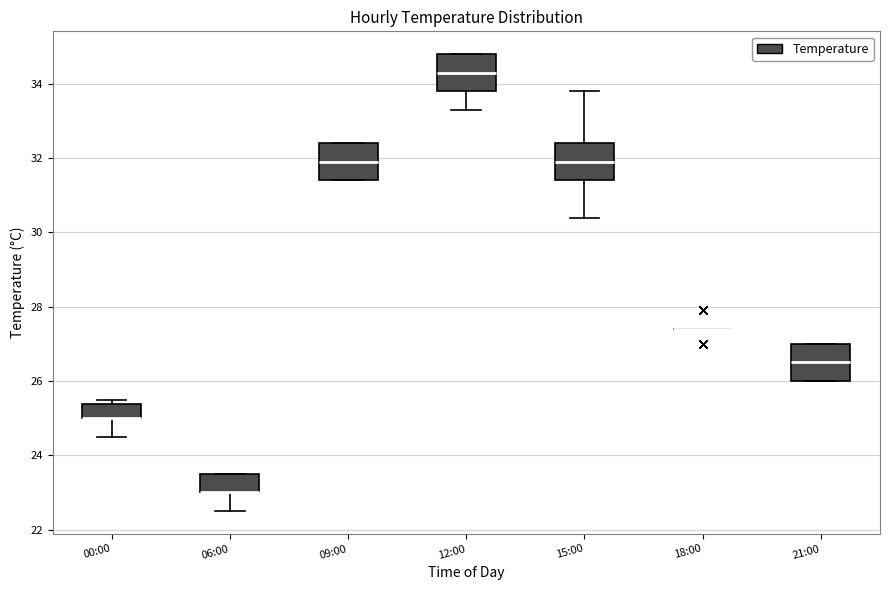

Reading left to right, read every box against the y-axis: the position of its median line, the range the box covers, and the ends of its whiskers. The values are not printed on the chart, so give them approximately, as read against the axis.

00:00: median 25.0 (drawn on the box's lower edge), box 25.0 to 25.4, whiskers 24.6 to 25.6
06:00: median 23.0 (drawn on the box's lower edge), box 23.0 to 23.6, whiskers 22.6 to 23.6
09:00: median 32.0, box 31.4 to 32.4, whiskers 31.4 to 32.4
12:00: median 34.4, box 33.8 to 34.8, whiskers 33.4 to 34.8
15:00: median 32.0, box 31.4 to 32.4, whiskers 30.4 to 33.8
18:00: box collapsed to a line at 27.4, whiskers 27.4 to 27.4
21:00: median 26.6, box 26.0 to 27.0, whiskers 26.0 to 27.0